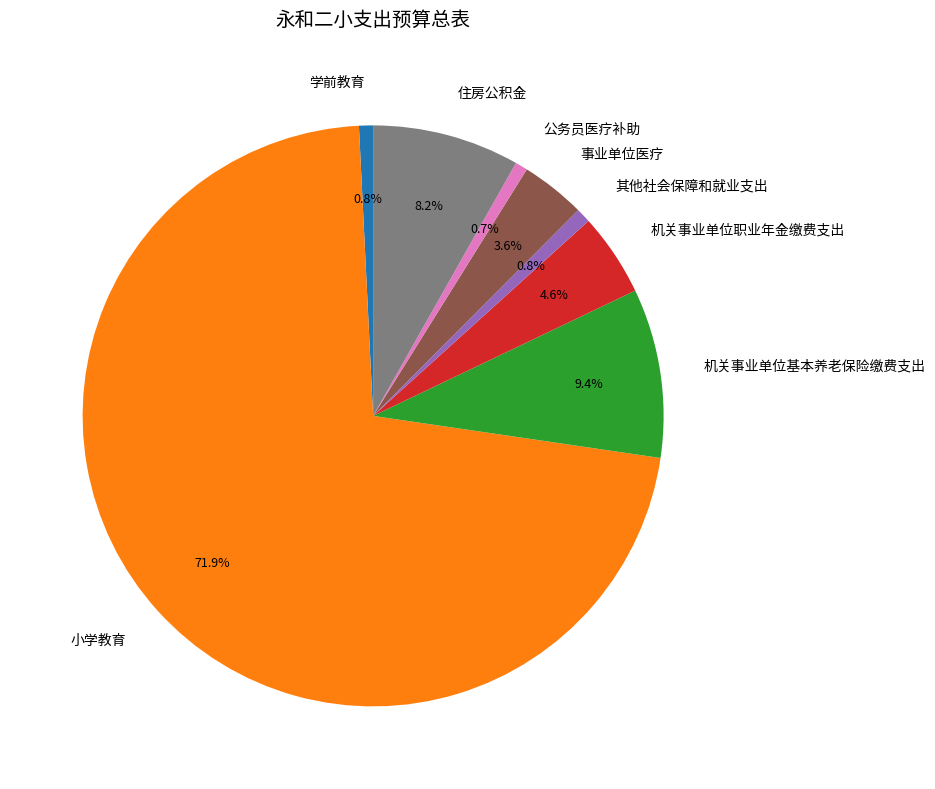

To the nearest percent, what is the difference between the largest and smallest slice percentages?

71%